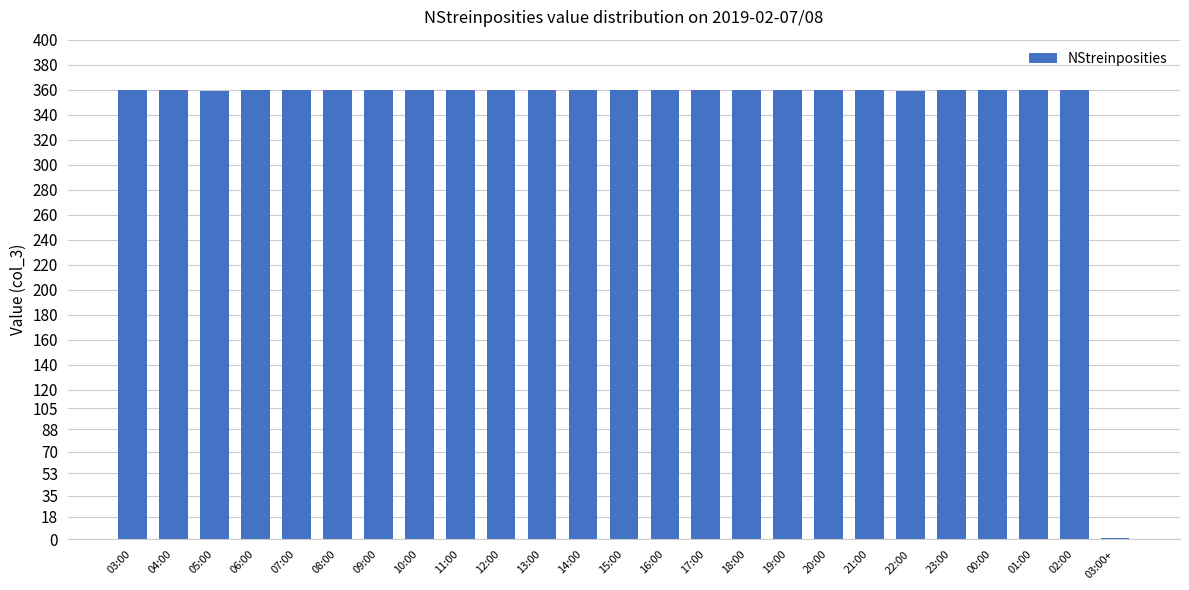

Approximately how many times larger is the value at 05:00 compared to 18:00?

1.0